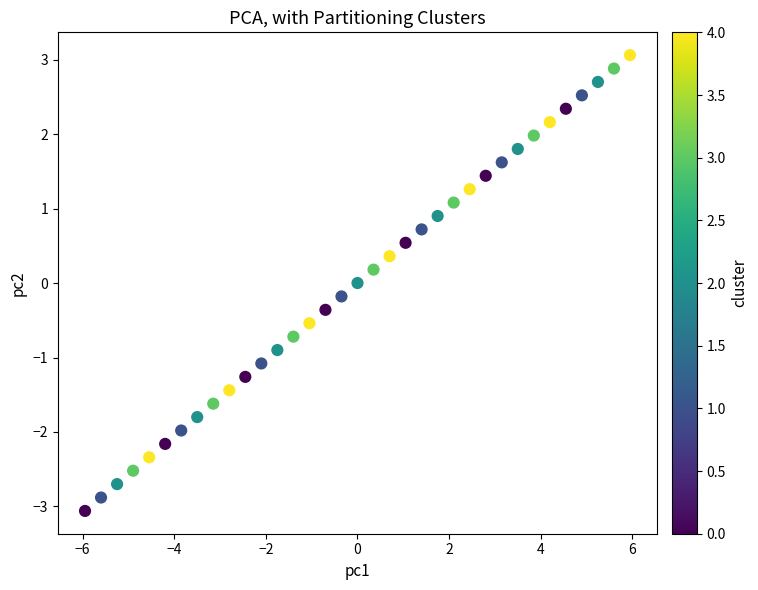

What is the range of Y values (max minus min)?

6.1